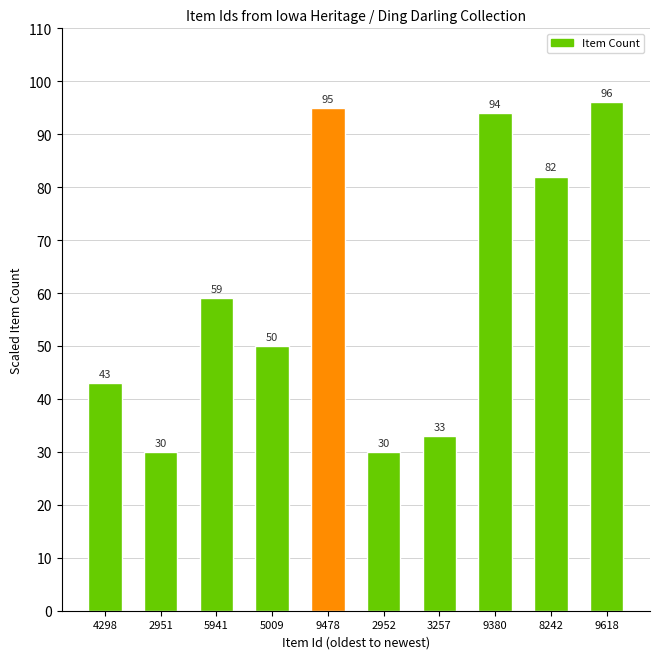

What is the label of the 1st bar from the left?

4298